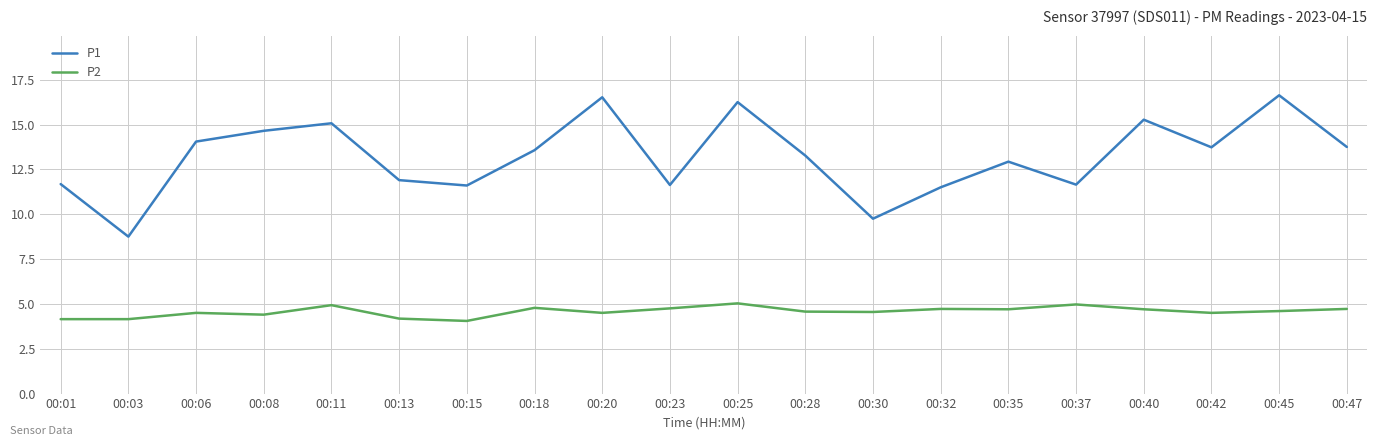

Is the value of P1 at 00:45 greater than the value of P2 at 00:37?

Yes